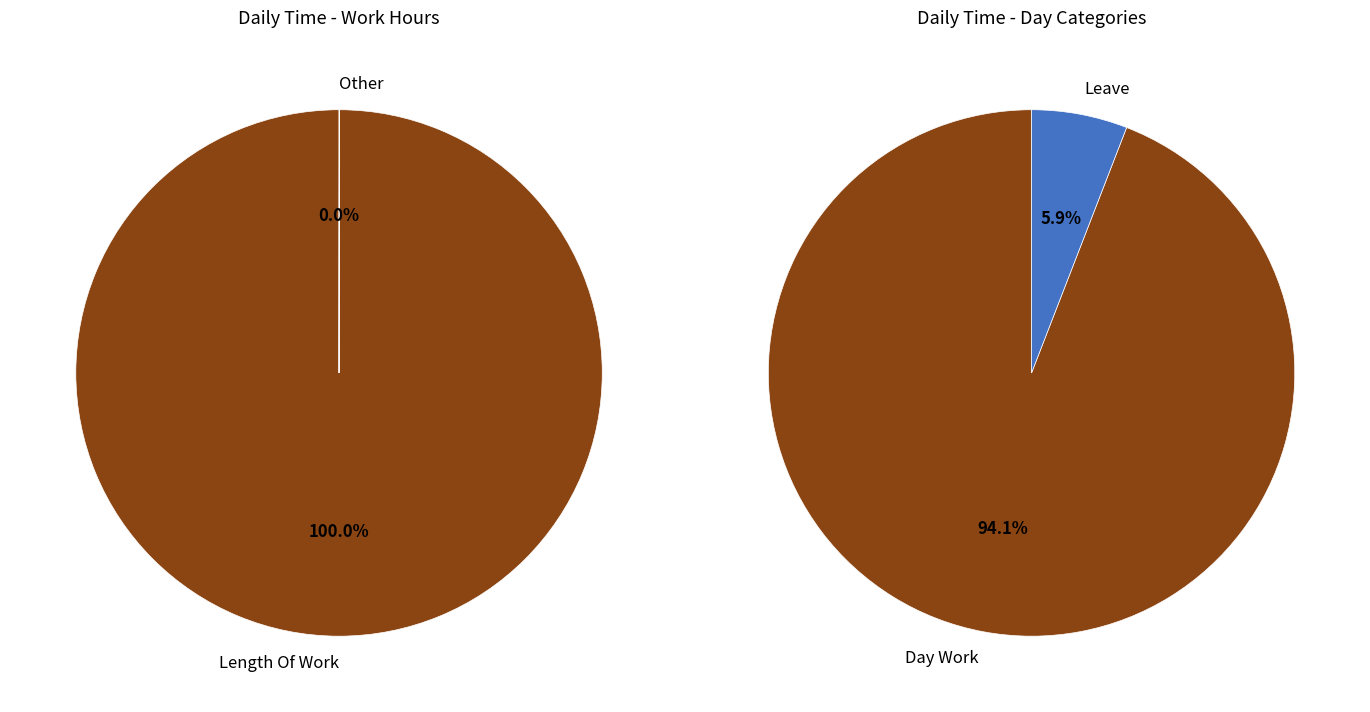

Which slice is the largest?

Length Of Work